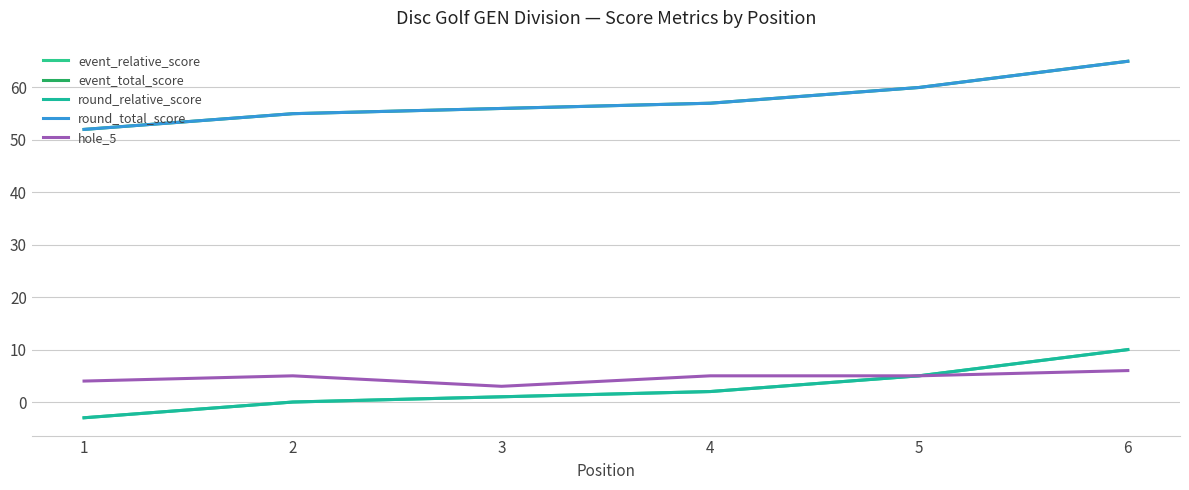

True or false: hole_5 and round_total_score intersect in this chart.

False